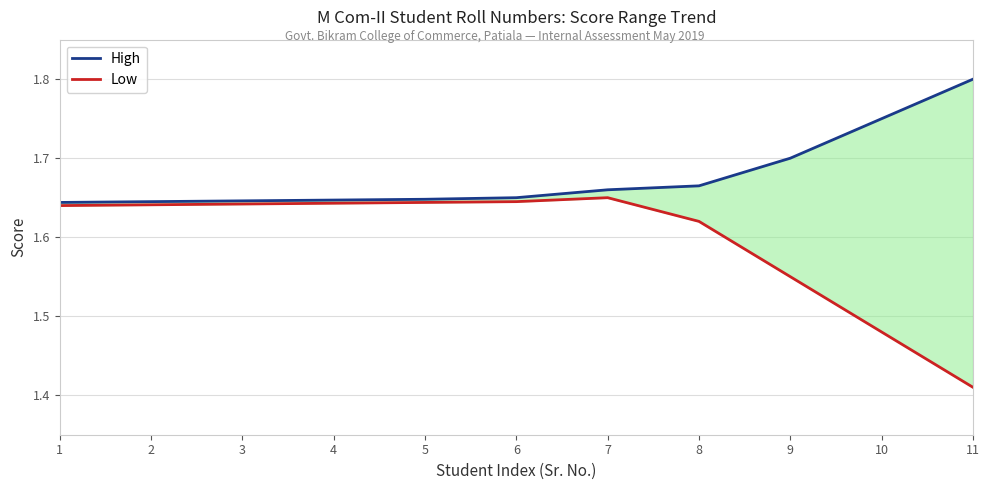

Rank the series at 1 from highest to lowest value.

High, Low